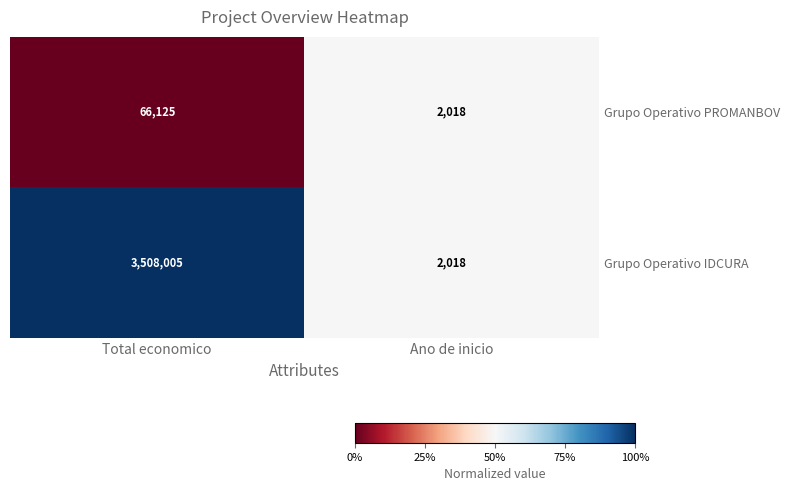

List the series in order of their peak value, highest first.

Grupo Operativo IDCURA, Grupo Operativo PROMANBOV